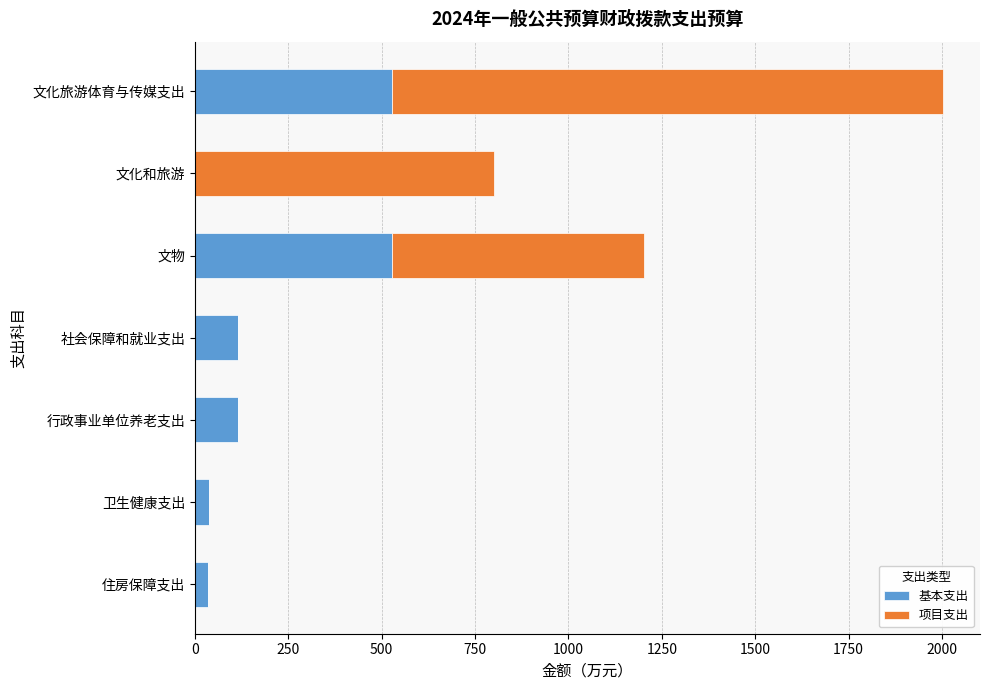

What is the sum of all 基本支出 values?

1359.1